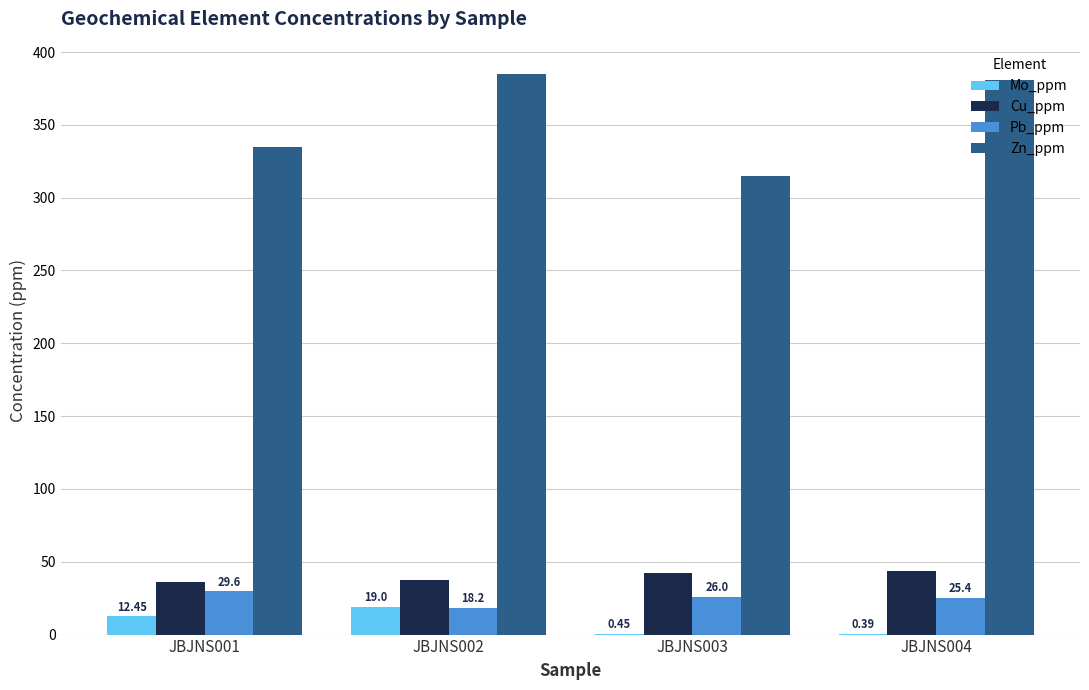

At which category is the sum across all series the highest?

JBJNS002